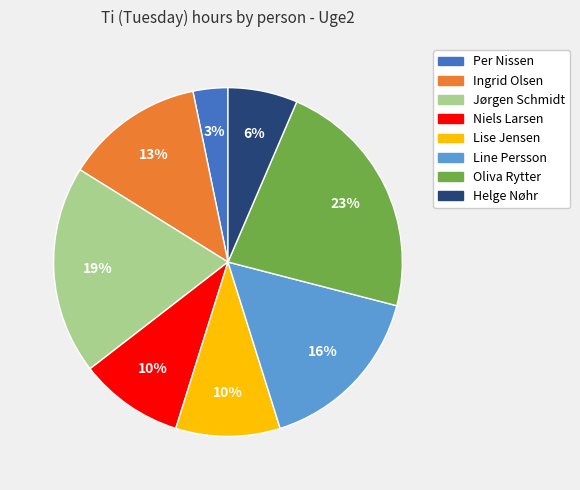

Does Line Persson account for over 50% of the chart?

No